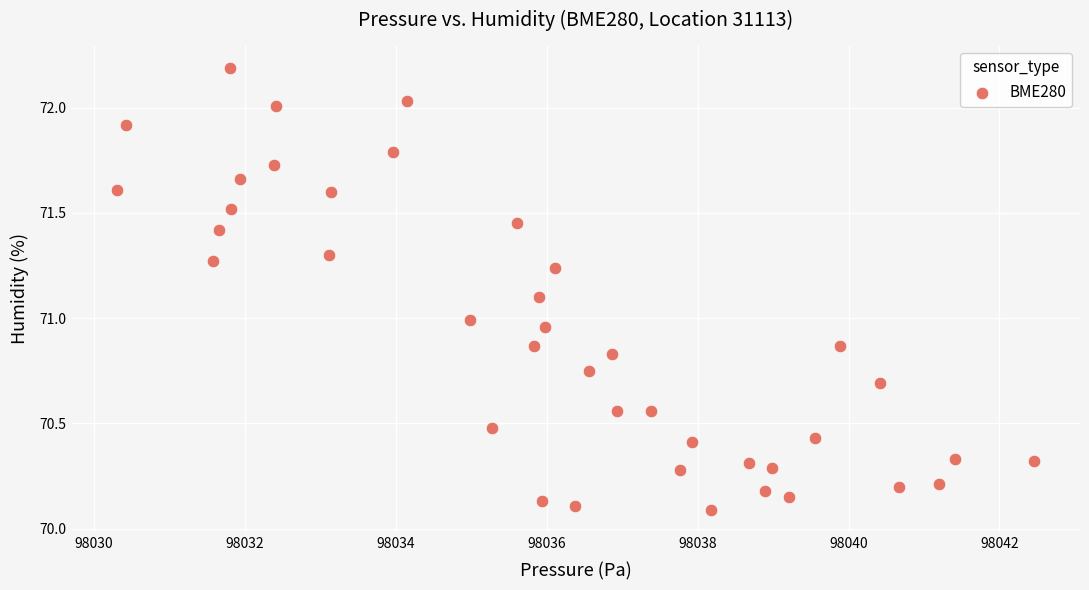

What is the range of Y values (max minus min)?

2.1